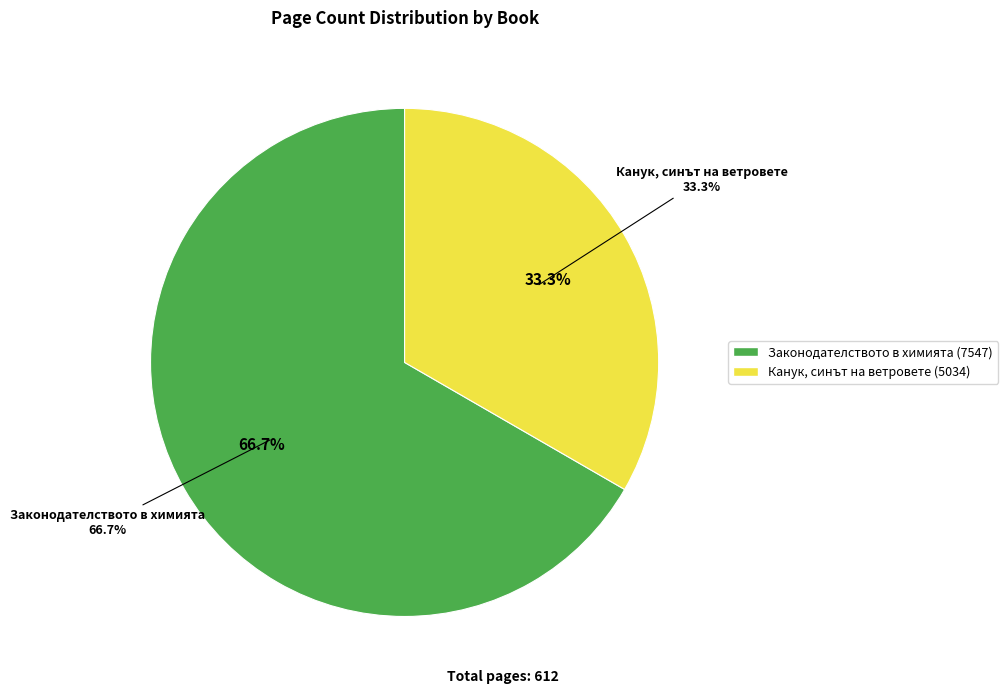

Is Канук, синът на ветровете (5034) the majority of the pie?

No